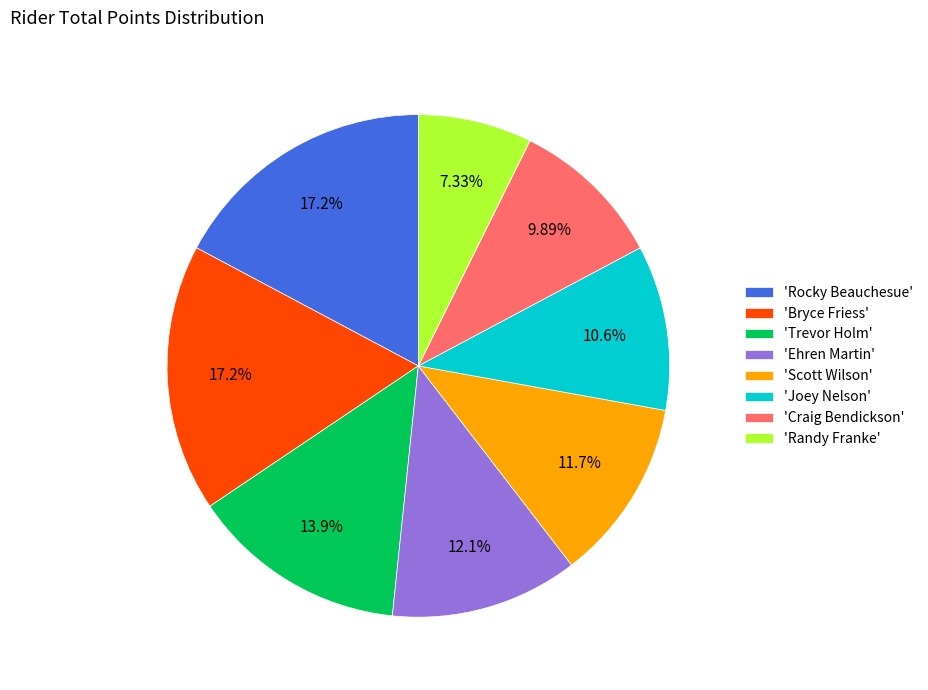

Between 'Bryce Friess' and 'Ehren Martin', which is larger?

'Bryce Friess'